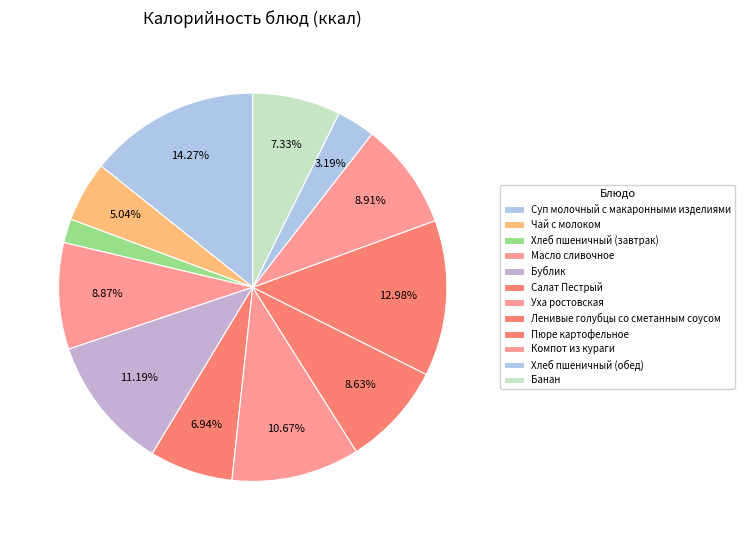

Is the sum of Масло сливочное and Салат Пестрый greater than half?

No